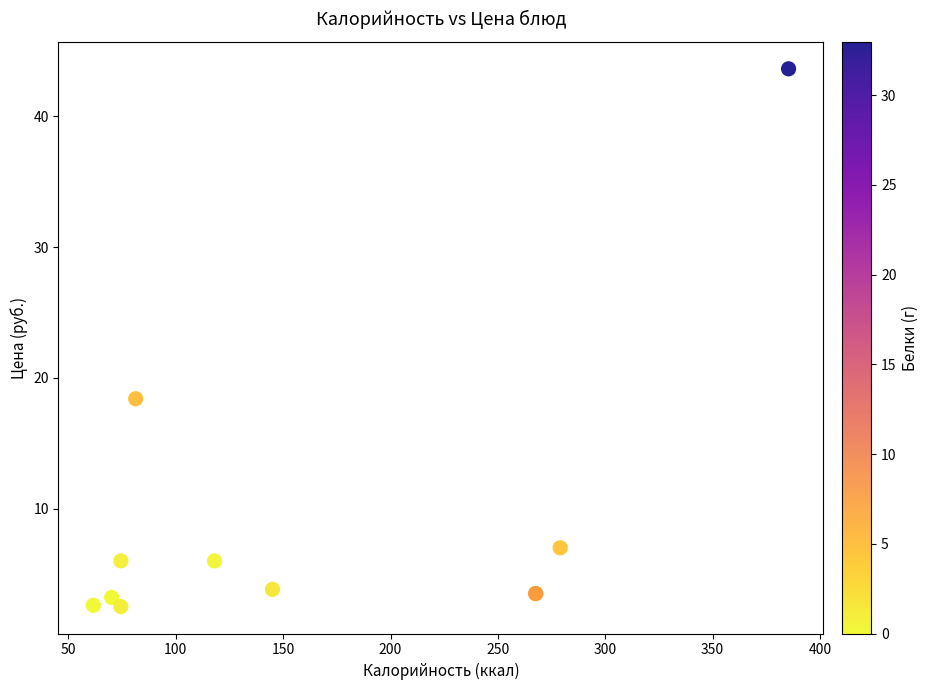

What Y value in the scatter plot is closest to 23?

18.4